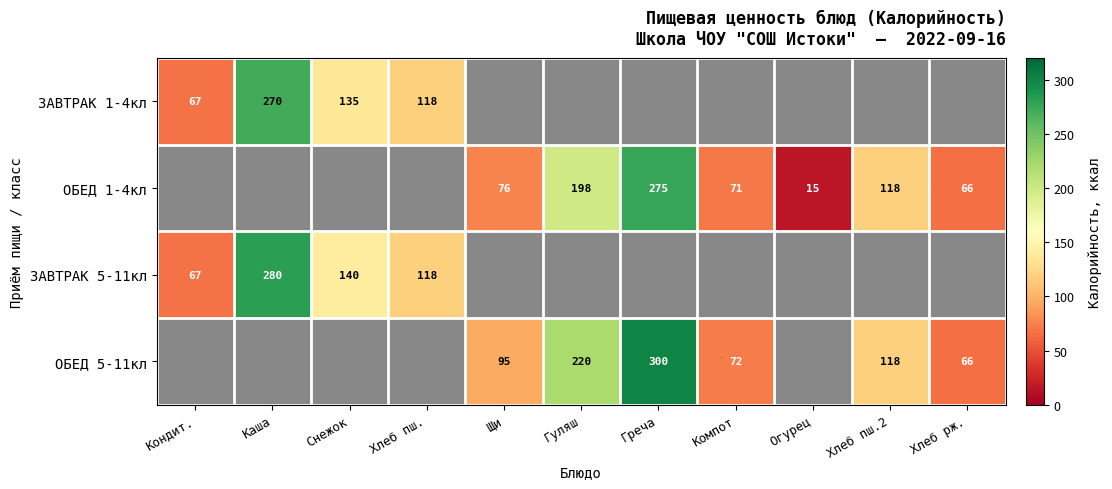

The ЗАВТРАК 5-11кл series shows 118 at Хлеб пш.. True or false?

True